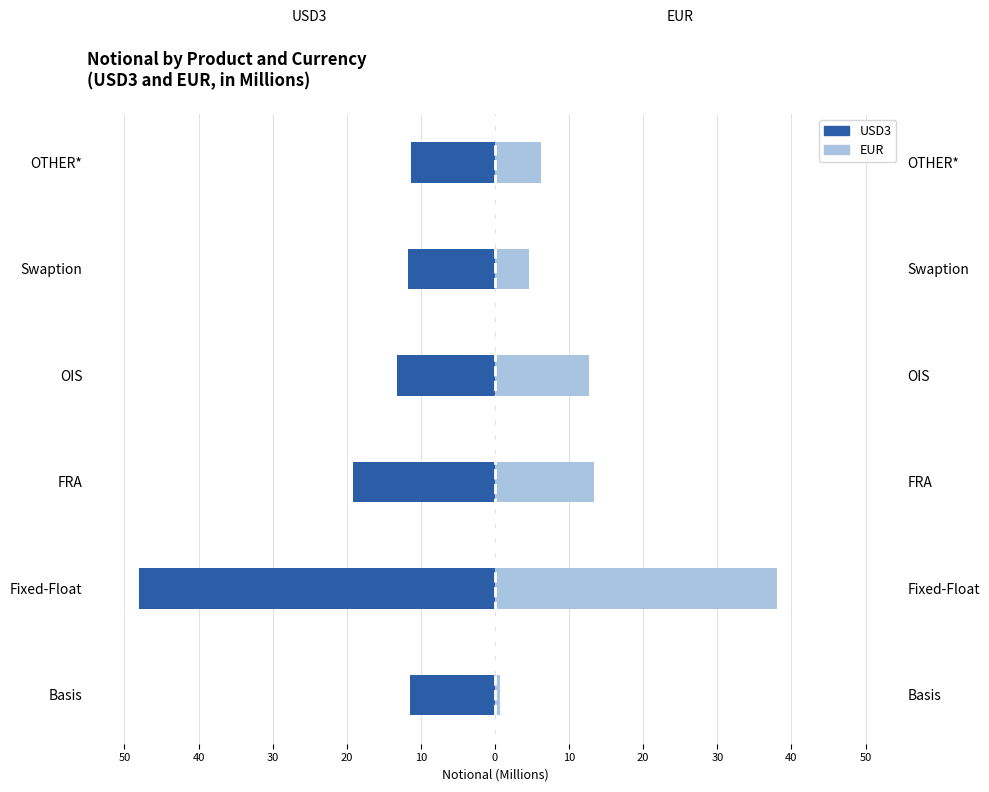

Does the chart contain any negative values?

Yes